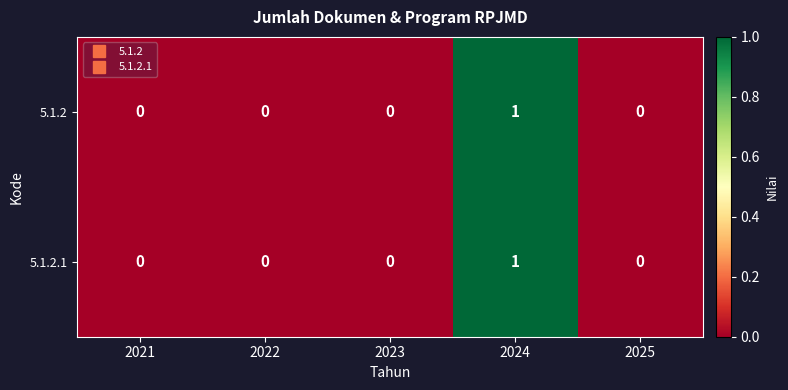

True or false: 5.1.2.1 has a value of 1 at 2024.

True